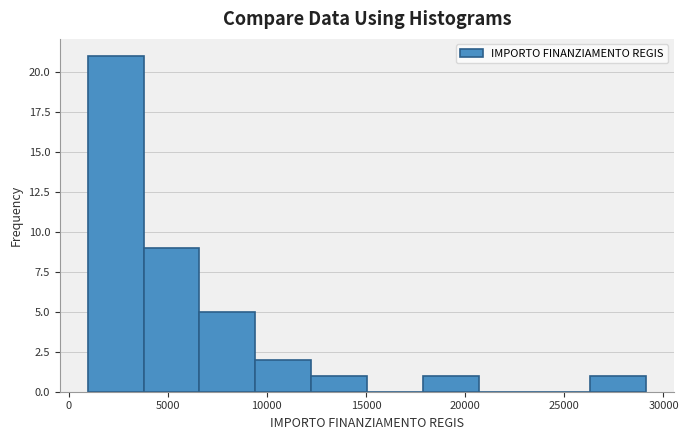

Reading left to right, transcribe this chart: for each bar, give the range it covers on the x-axis and its height. Neither the bar edges nor the heights are printed on the chart, so give them approximately, as read against the axes.

1000 to 4000: 21
4000 to 6500: 9
6500 to 9500: 5
9500 to 12000: 2
12000 to 15000: 1
15000 to 18000: 0
18000 to 20500: 1
20500 to 23500: 0
23500 to 26500: 0
26500 to 29000: 1